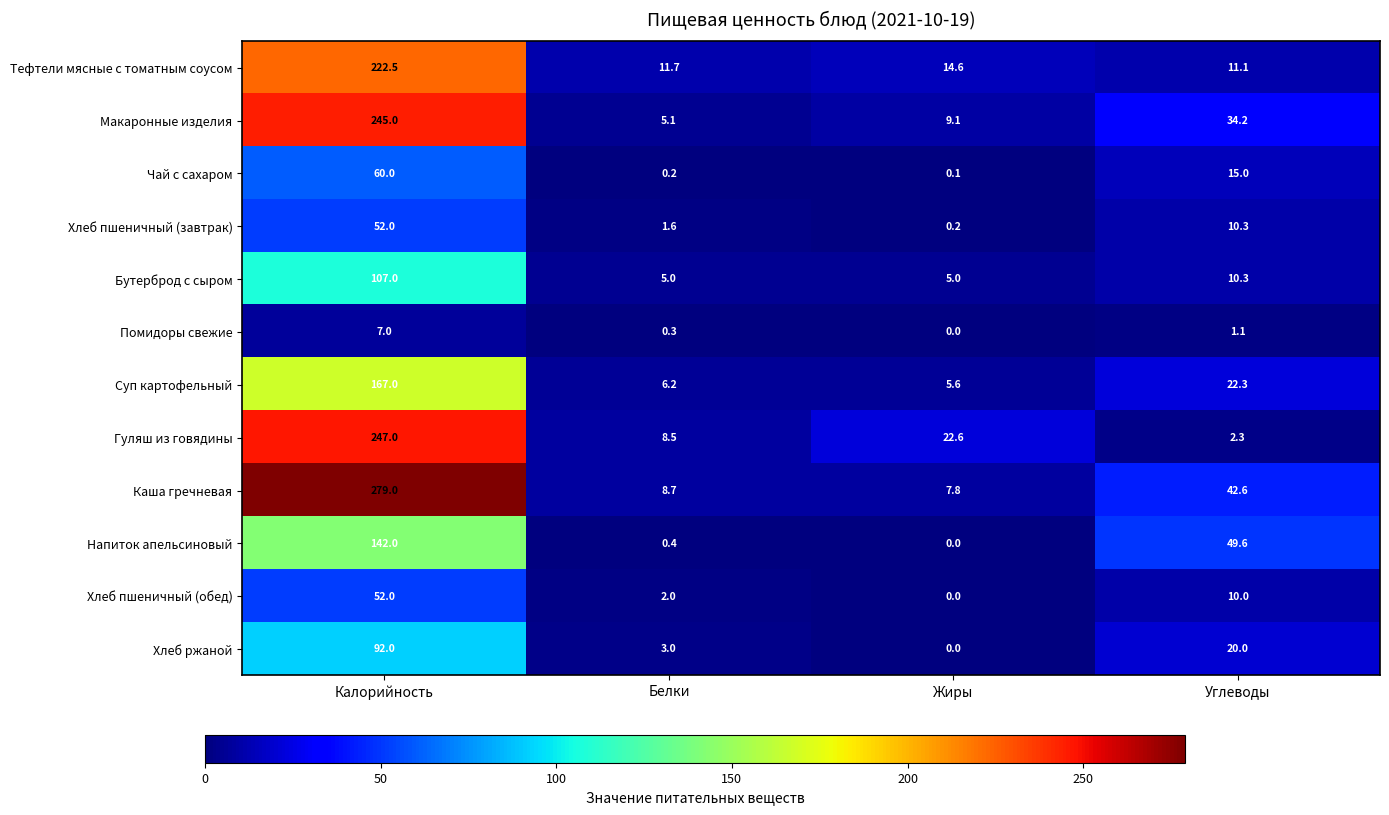

What is the maximum value for Хлеб ржаной?

92.0